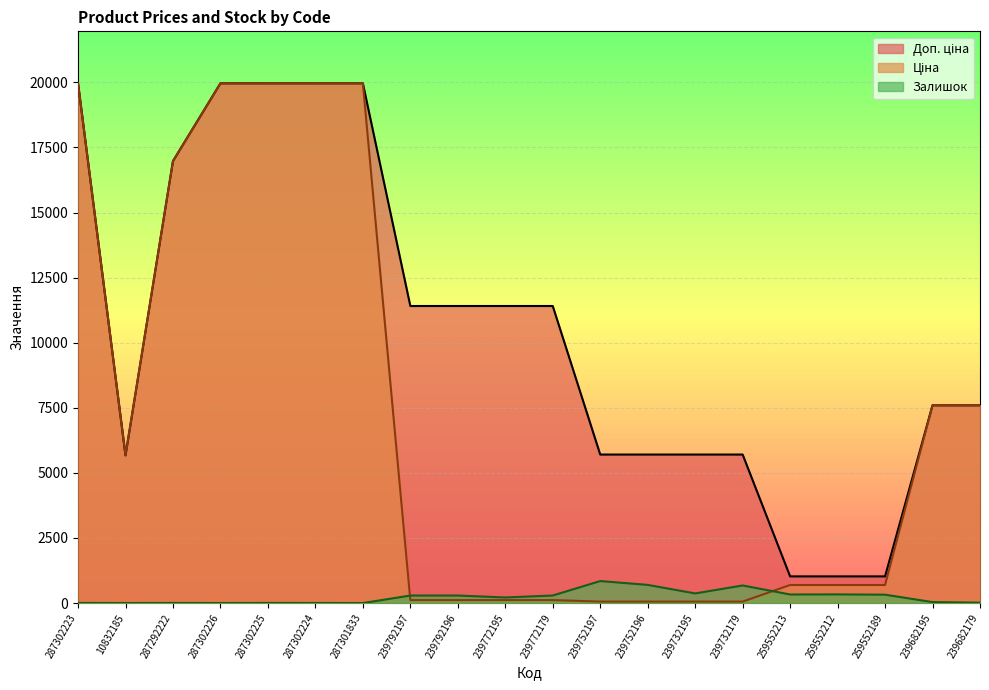

Where do Ціна and Залишок first cross each other?

287301833 and 239792197